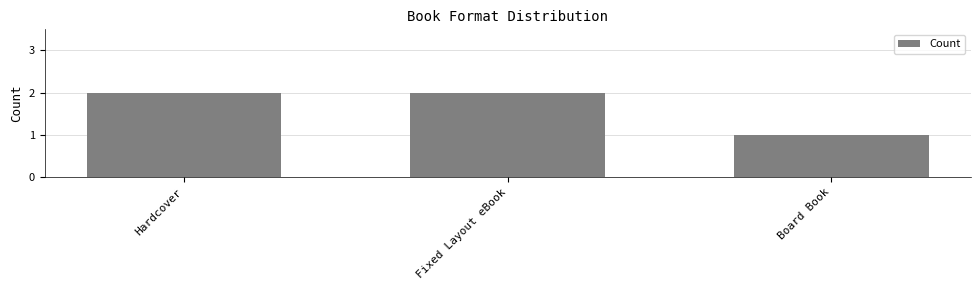

The chart shows a value of 1 at Hardcover. True or false?

False